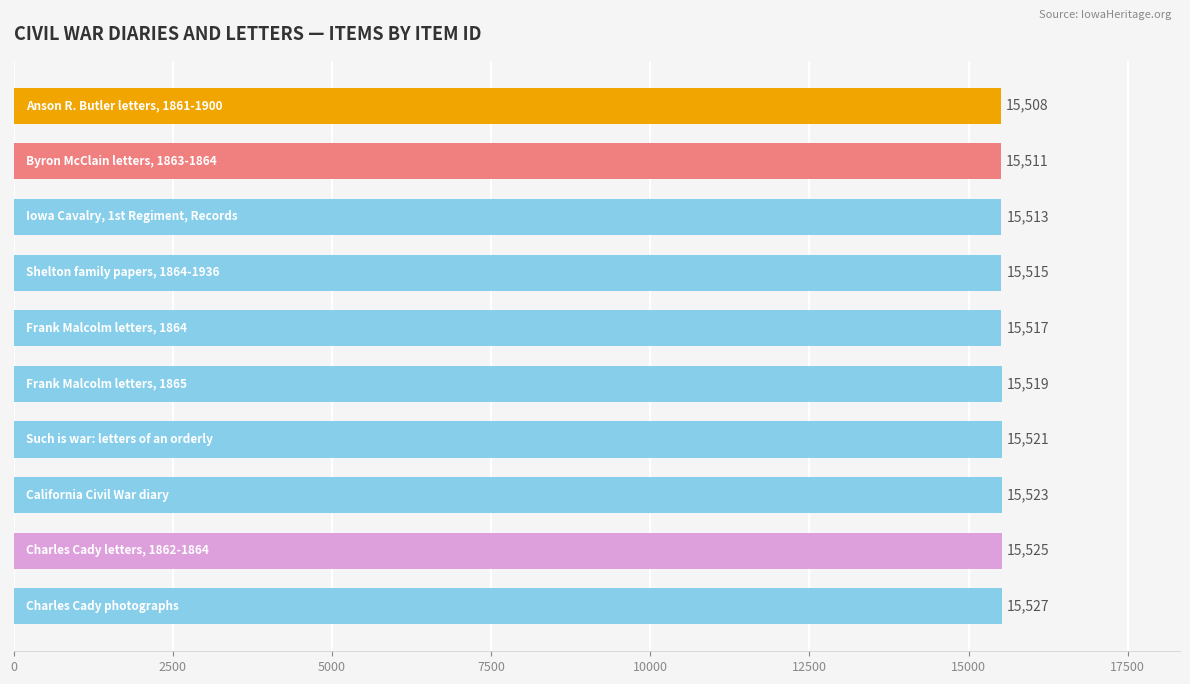

Count the values in the range 15513 to 15523.

6